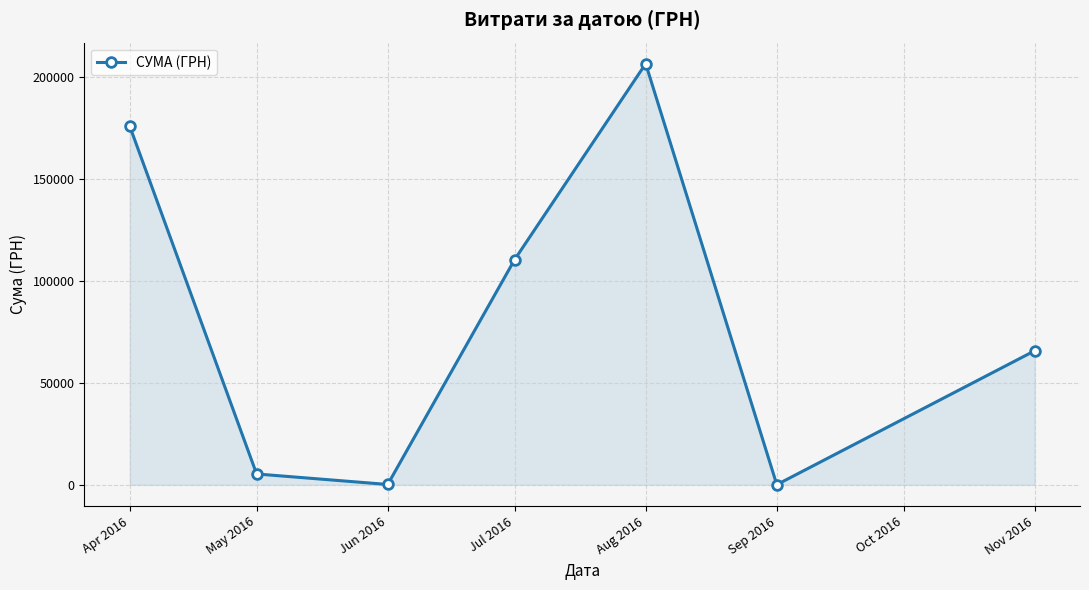

Where does the data first go above 65790?

Apr 2016